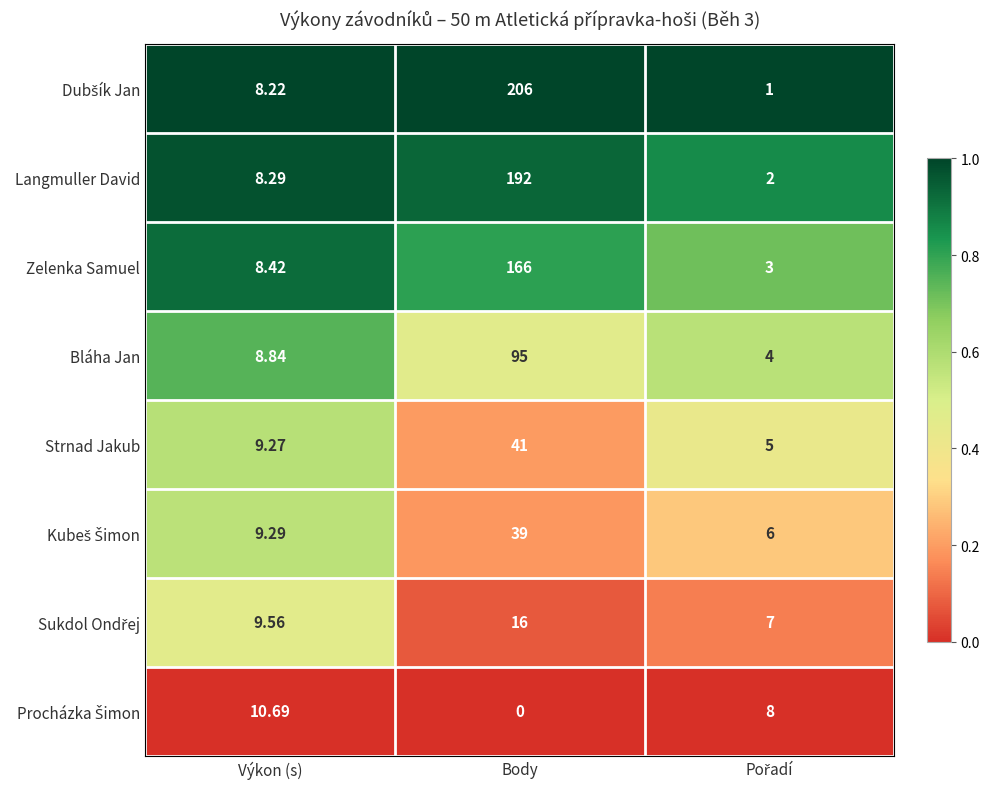

What is the total value across all series at Výkon (s)?

72.6